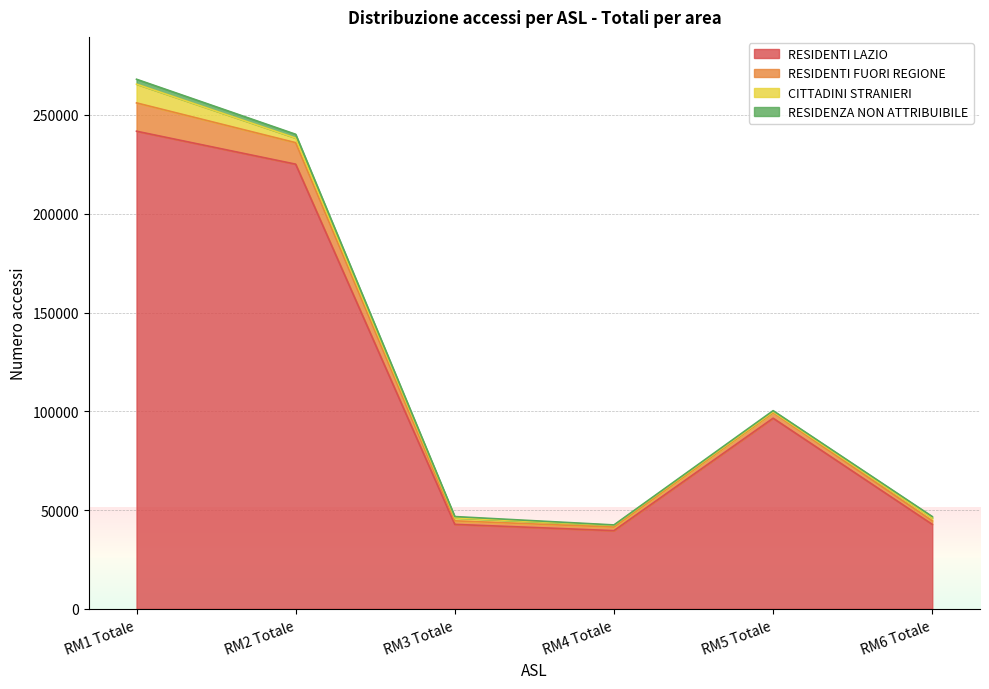

What is the average value of the RESIDENTI LAZIO series?

114740